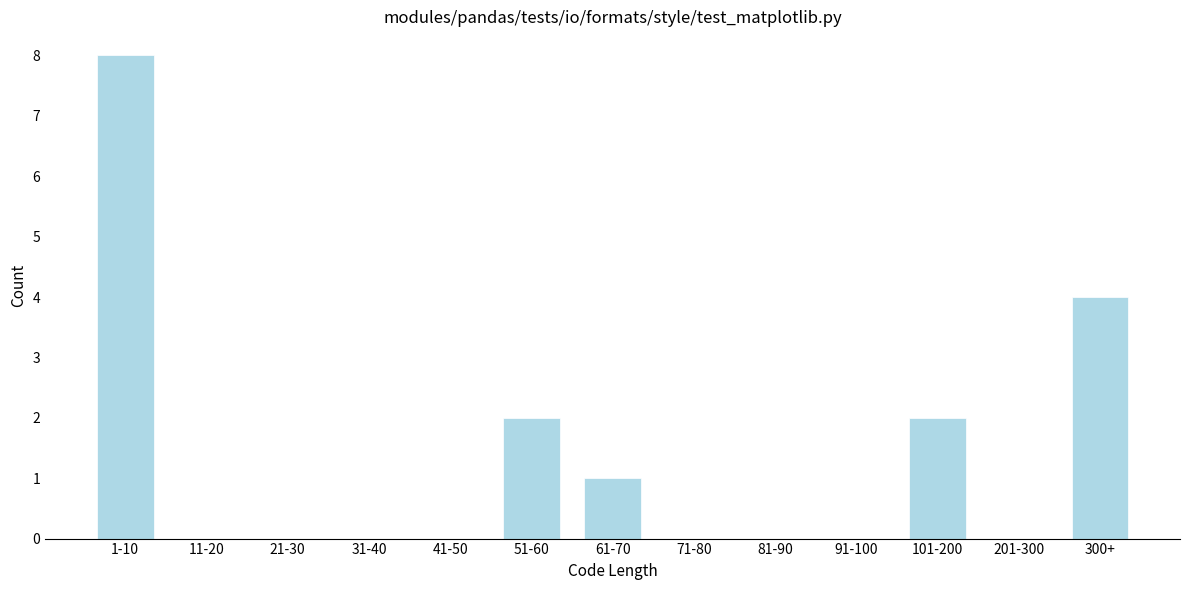

Reading left to right, extract all data points from this chart.

1-10=8	11-20=0	21-30=0	31-40=0	41-50=0	51-60=2	61-70=1	71-80=0	81-90=0	91-100=0	101-200=2	201-300=0	300+=4